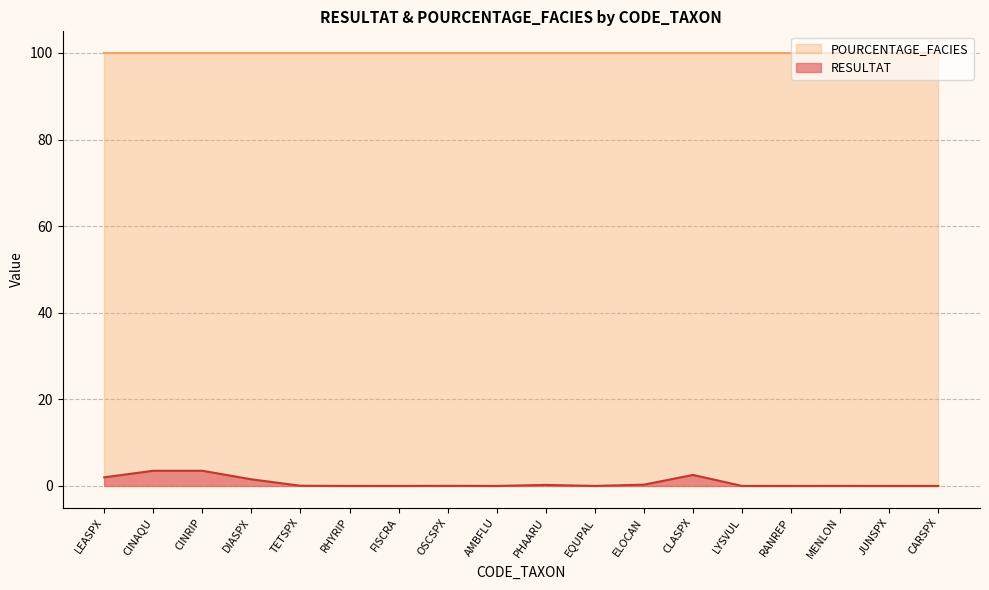

Does the chart display data point markers on the line(s)?

No